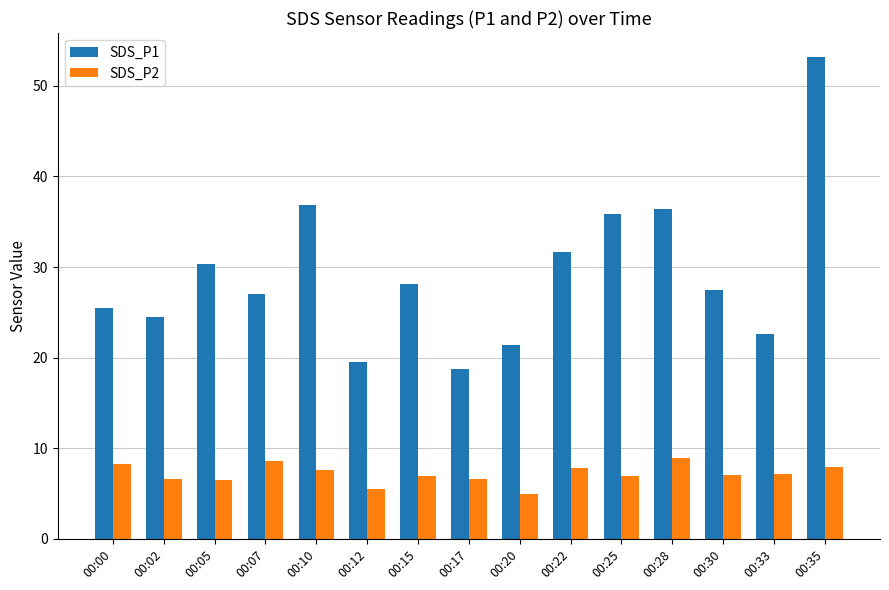

Is the value of SDS_P1 at 00:25 greater than the value of SDS_P2 at 00:28?

Yes